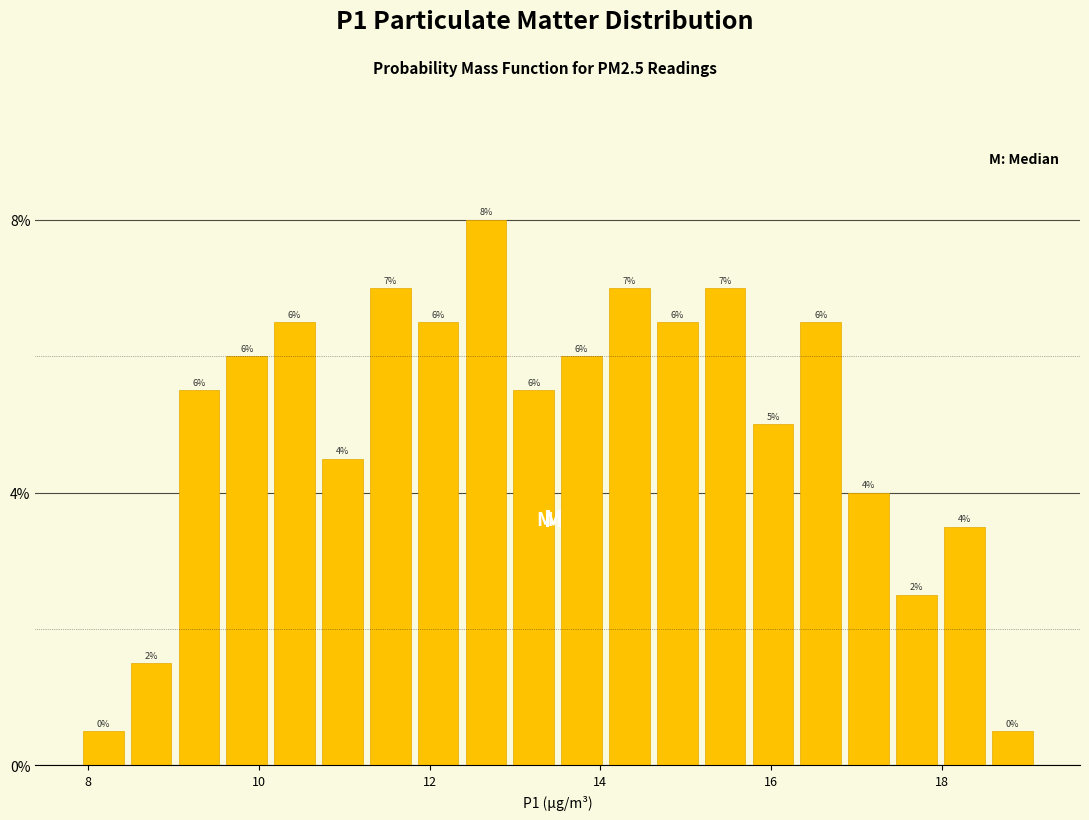

Read against the x-axis, roughly where is the centre of the tallest bar?

12.6